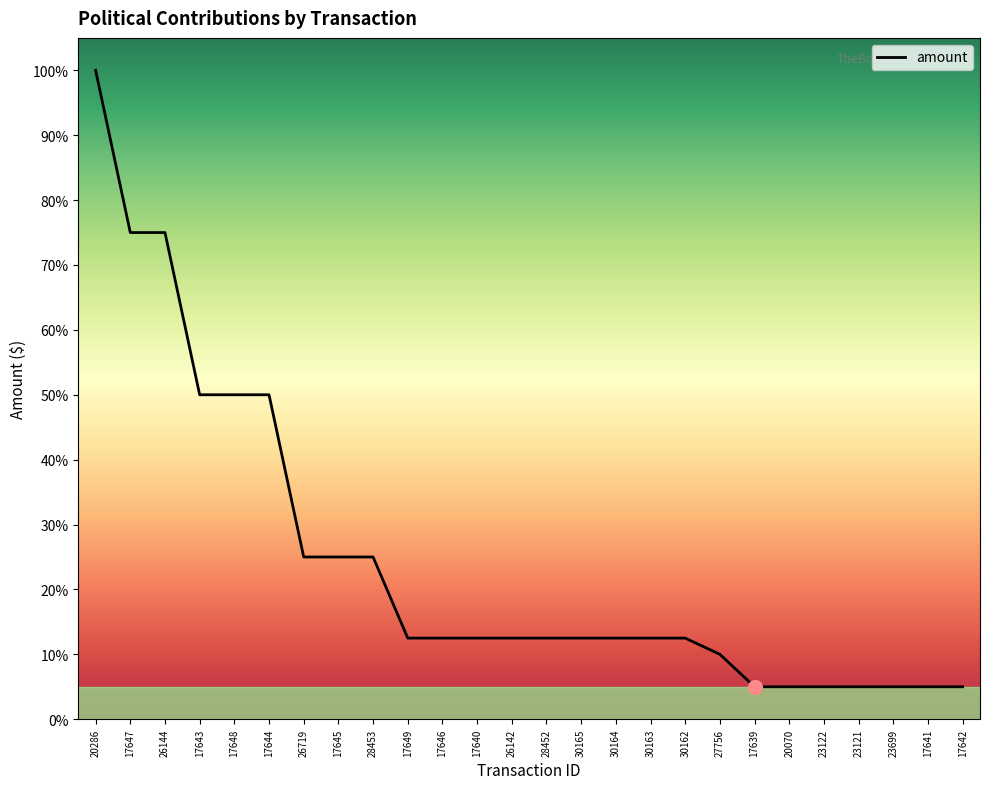

Approximately how many times larger is the value at 17646 compared to 28453?

0.5